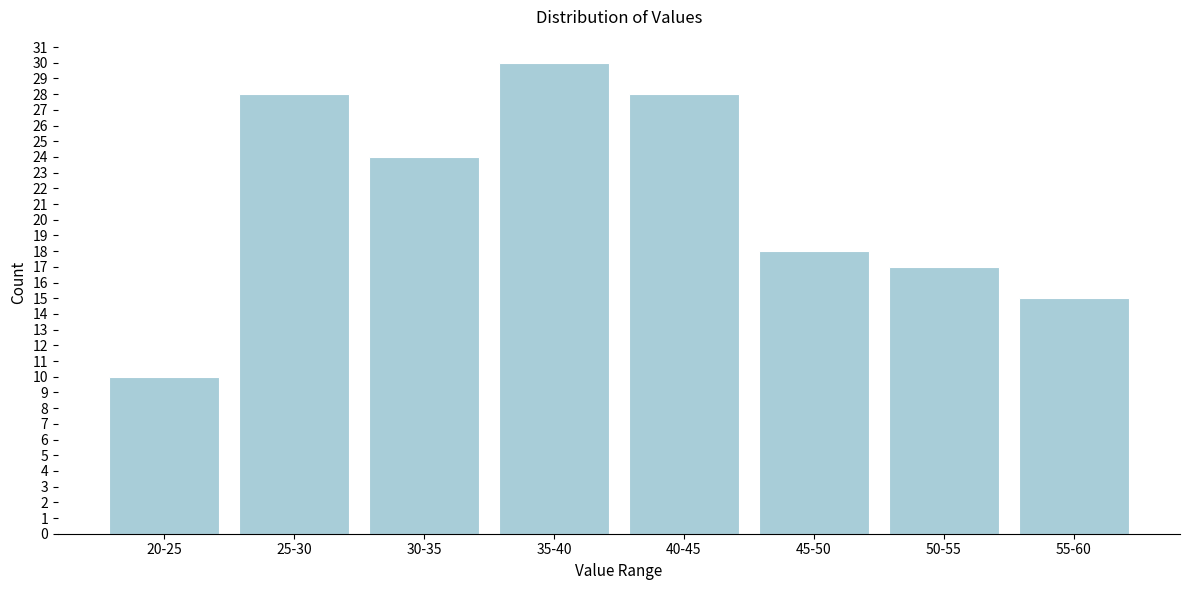

Reading left to right, list all the values displayed in this chart.

20-25=10	25-30=28	30-35=24	35-40=30	40-45=28	45-50=18	50-55=17	55-60=15